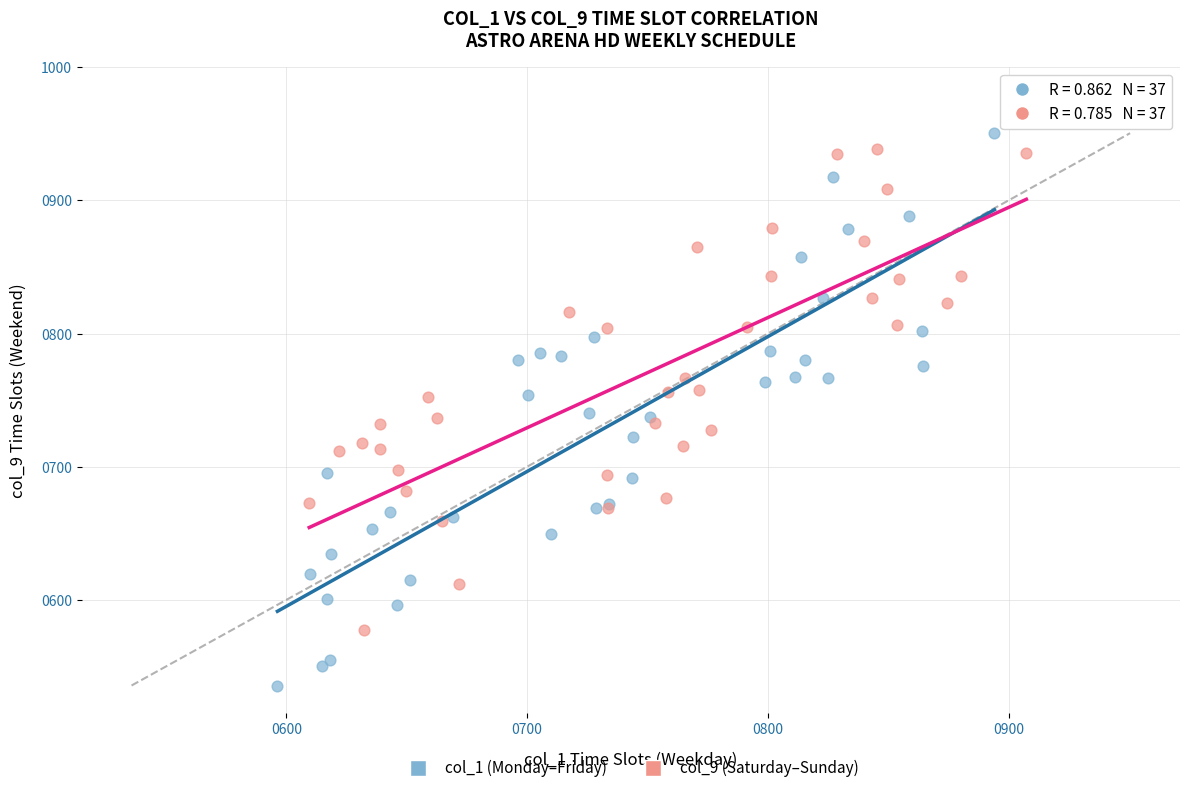

What are all the series names shown in the legend?

col_1 (Monday–Friday), col_9 (Saturday–Sunday)